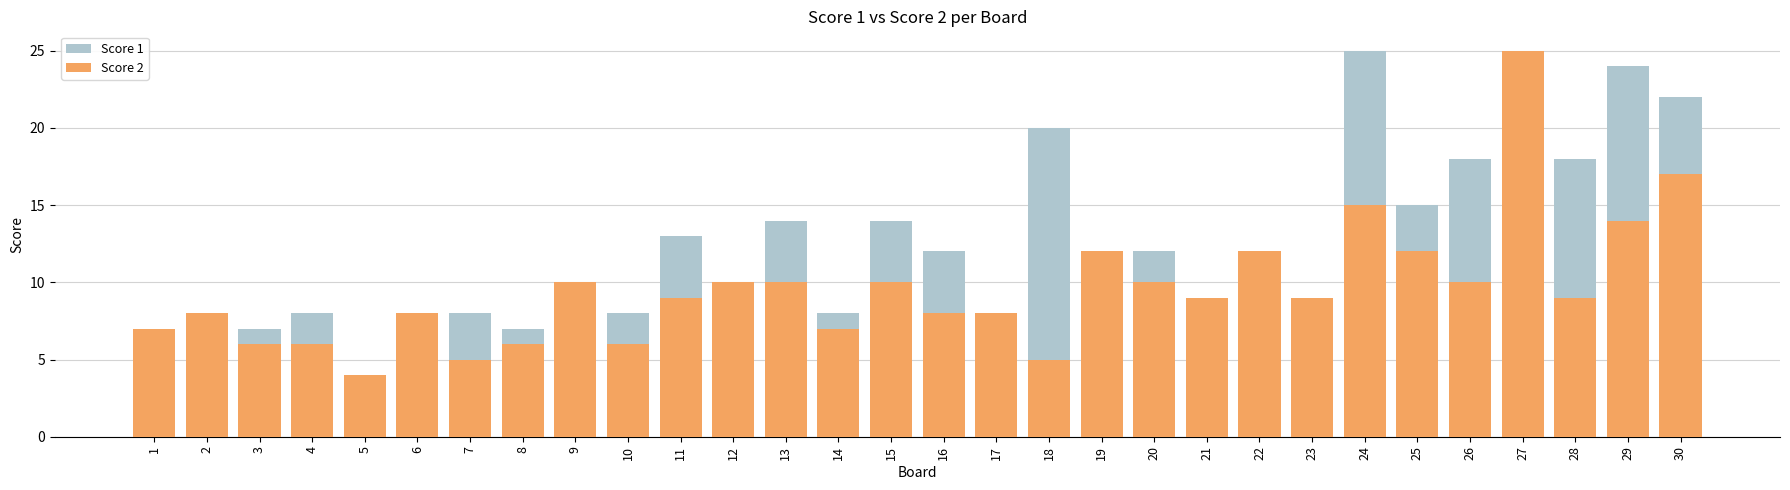

What is the total value across all series at 25?

27